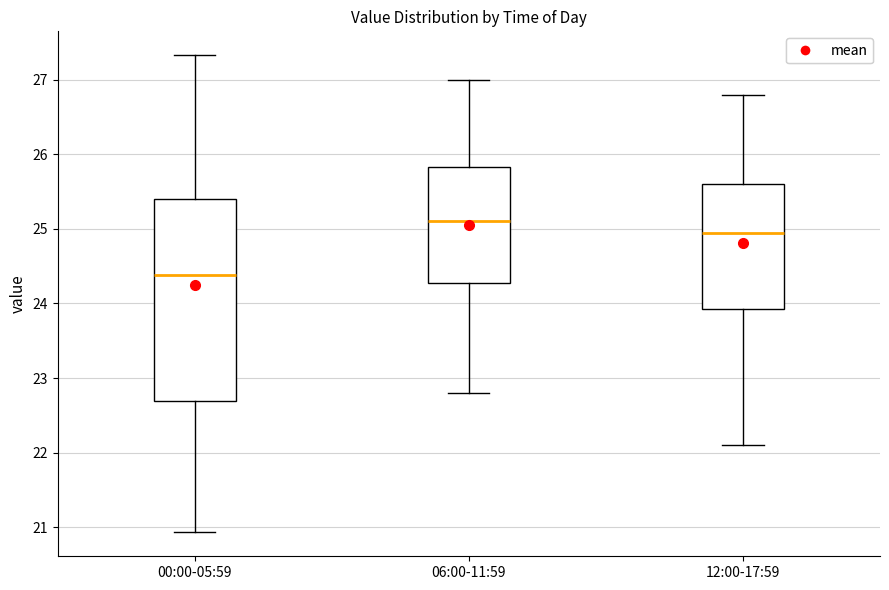

Which box is the tallest, from its lower edge to its upper edge?

00:00-05:59